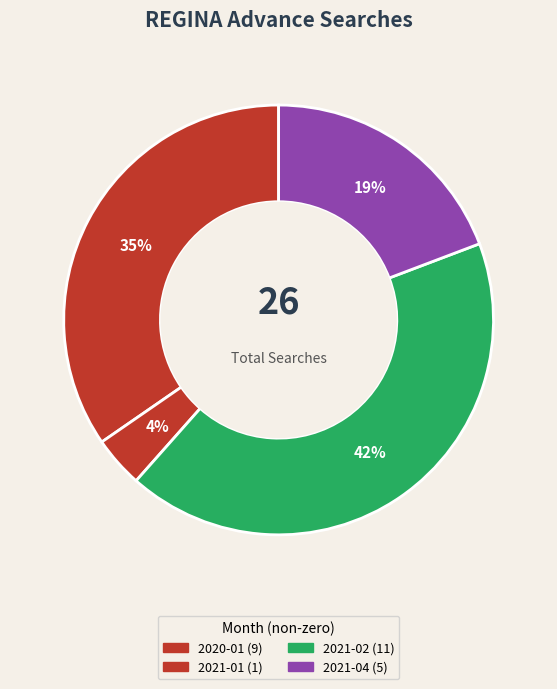

How many slices are in this pie chart?

4